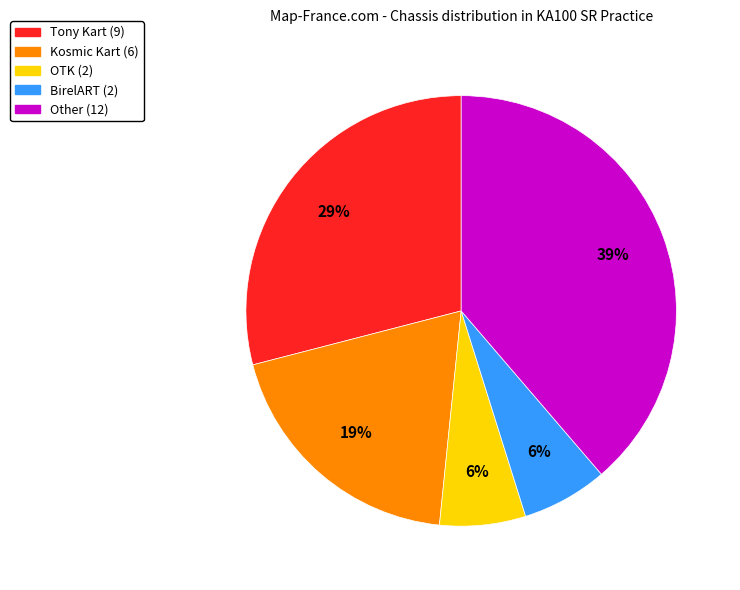

To the nearest percent, what is the average slice percentage?

20%